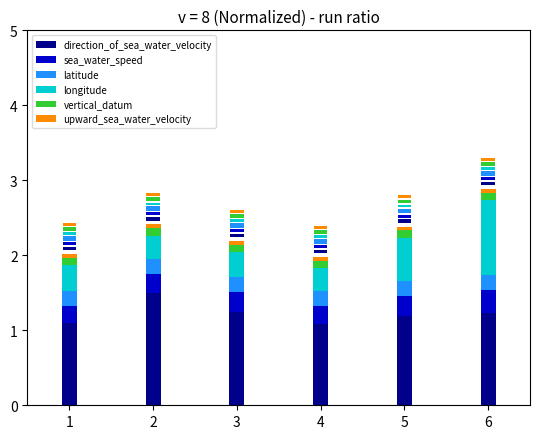

At which label does upward_sea_water_velocity reach its peak?

1